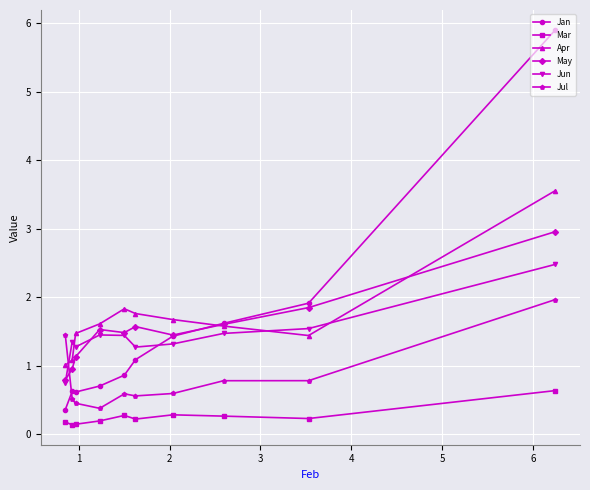

How many interior local peaks does the Mar series have?

2